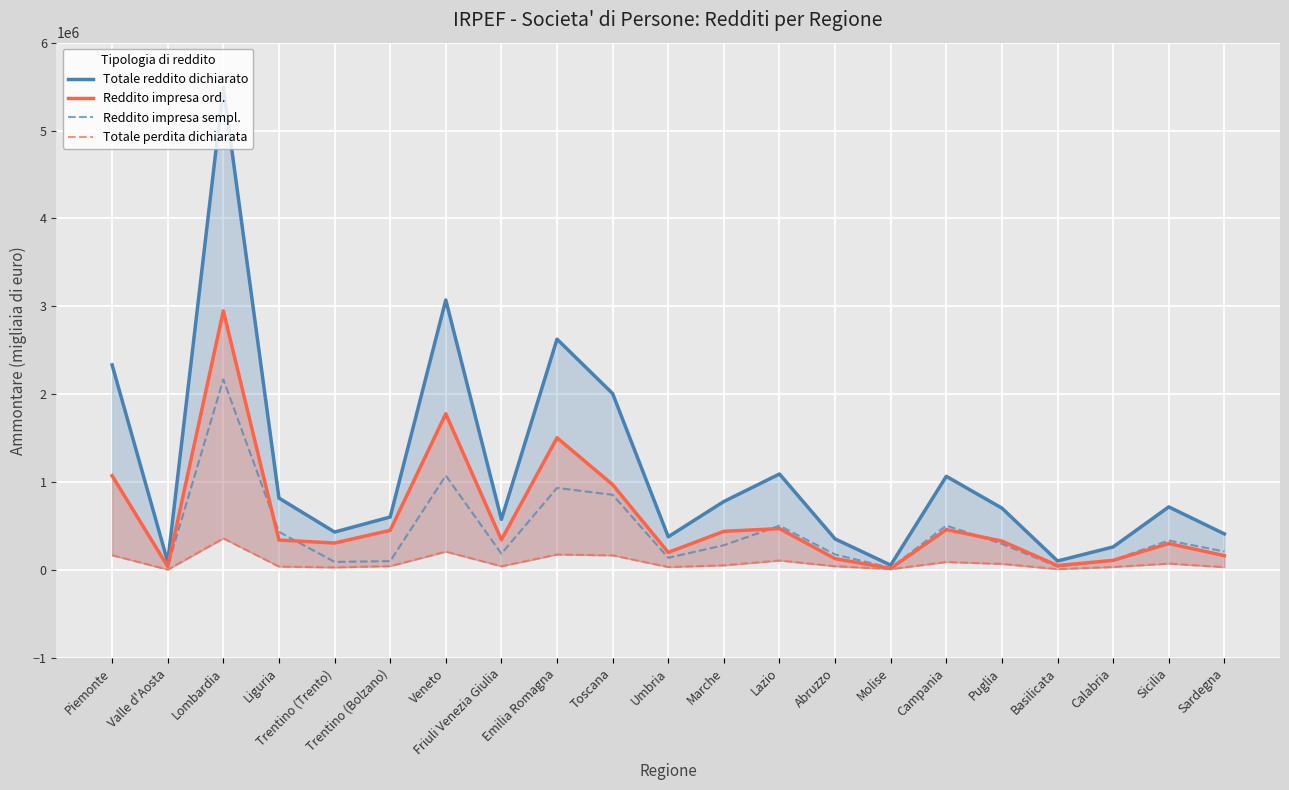

How many values in the Totale reddito dichiarato series are below 704783?

10